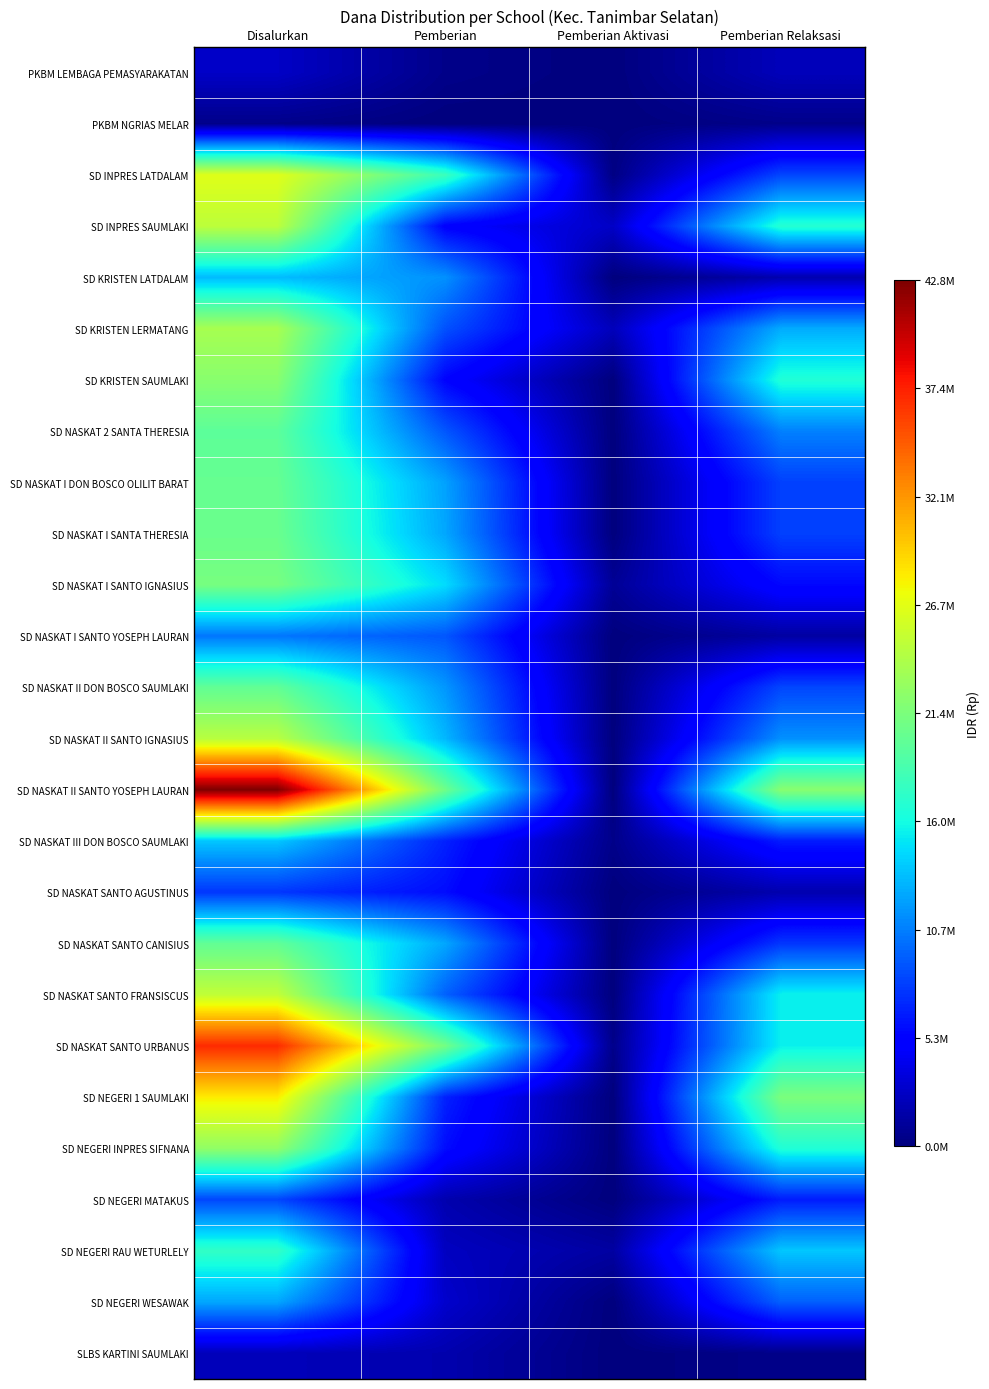

At how many categories does at least one series exceed 10219591?

3